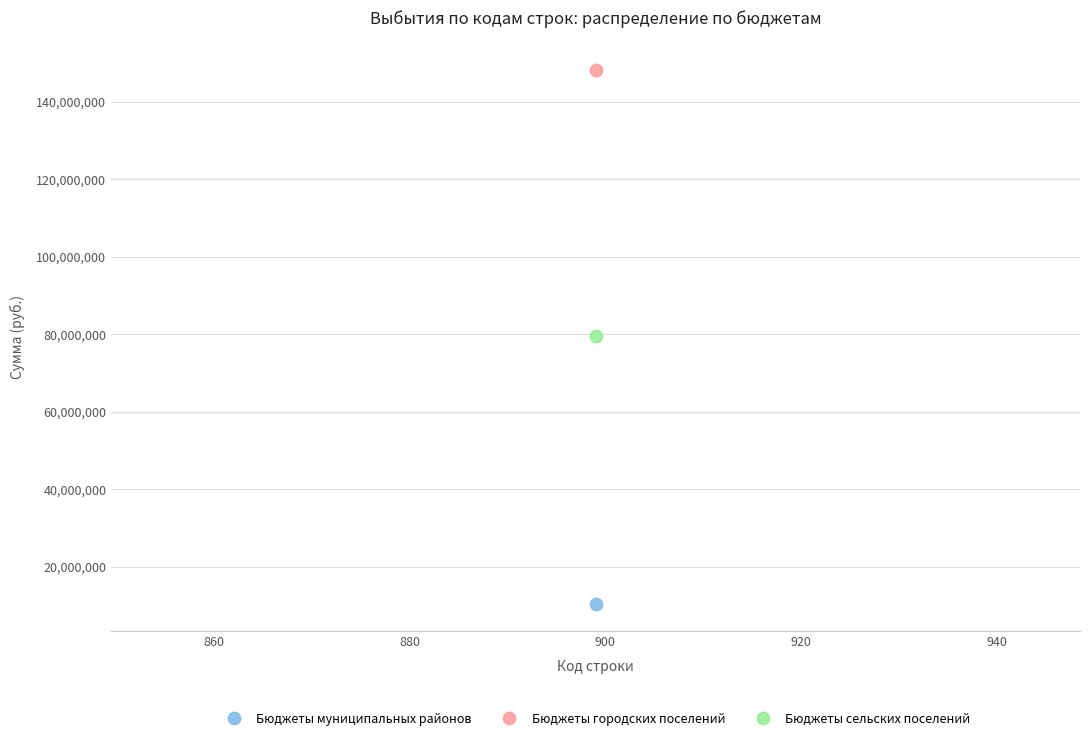

Which series reaches the minimum Y coordinate?

Бюджеты муниципальных районов